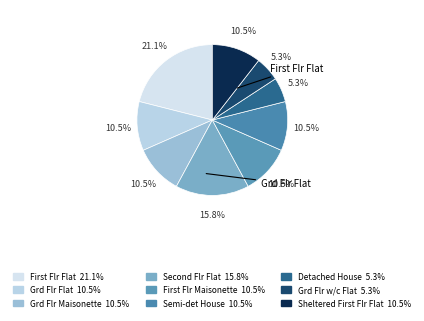

Which slice is the largest?

First Flr Flat